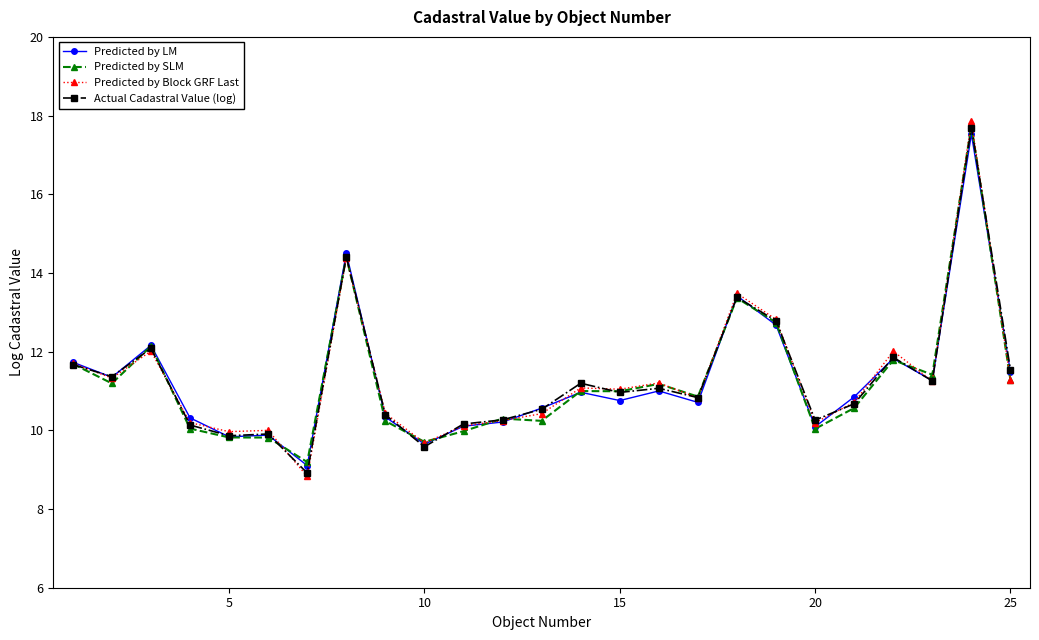

What is the minimum value for Predicted by Block GRF Last?

8.8